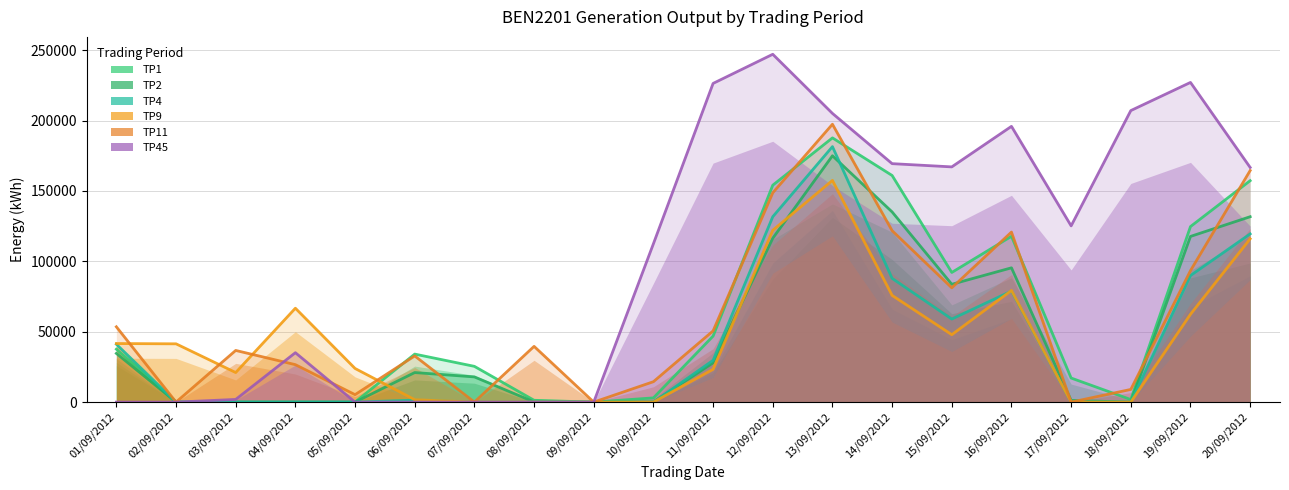

Which label corresponds to the largest value in the chart?

12/09/2012